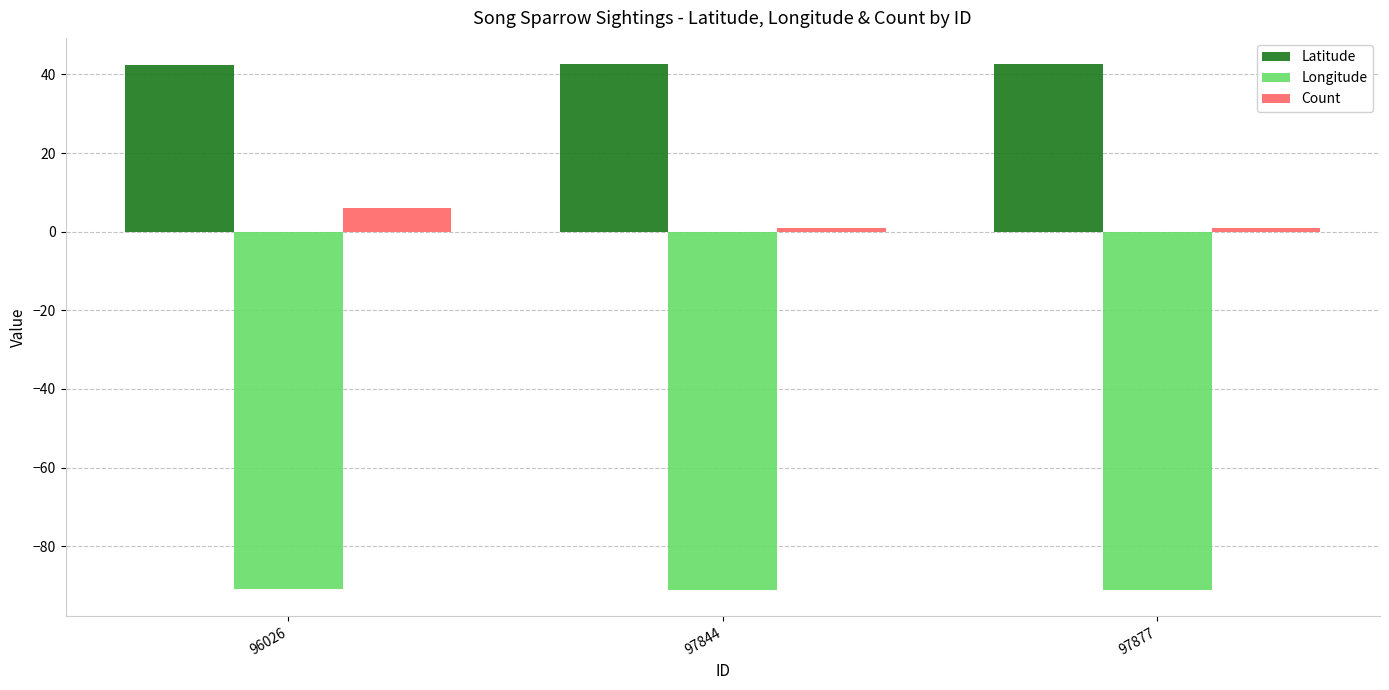

What is the difference between the maximum and minimum values in the Longitude series?

0.3